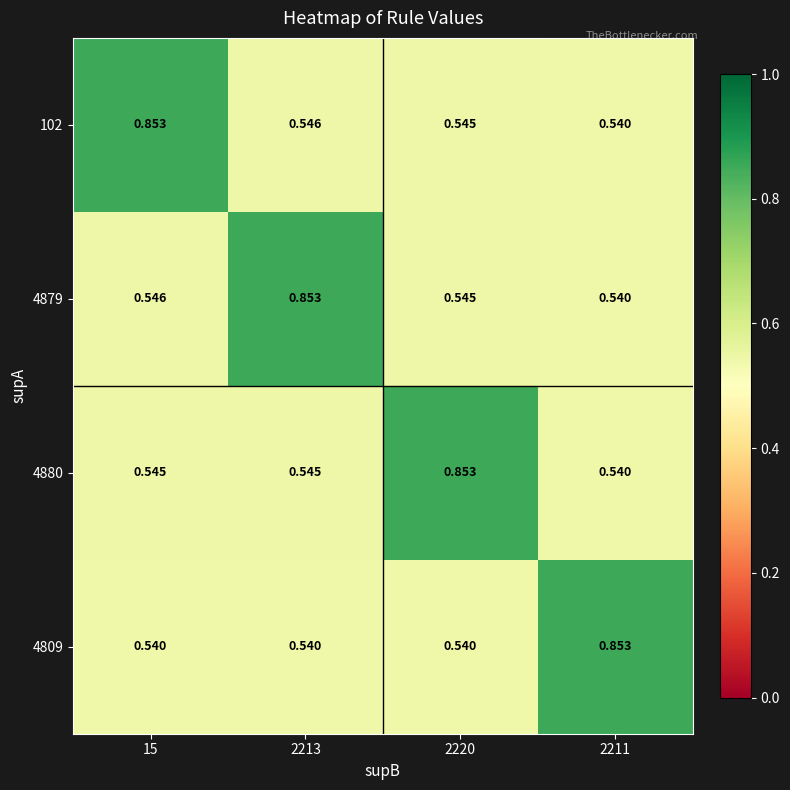

Count the number of data series in this chart.

4